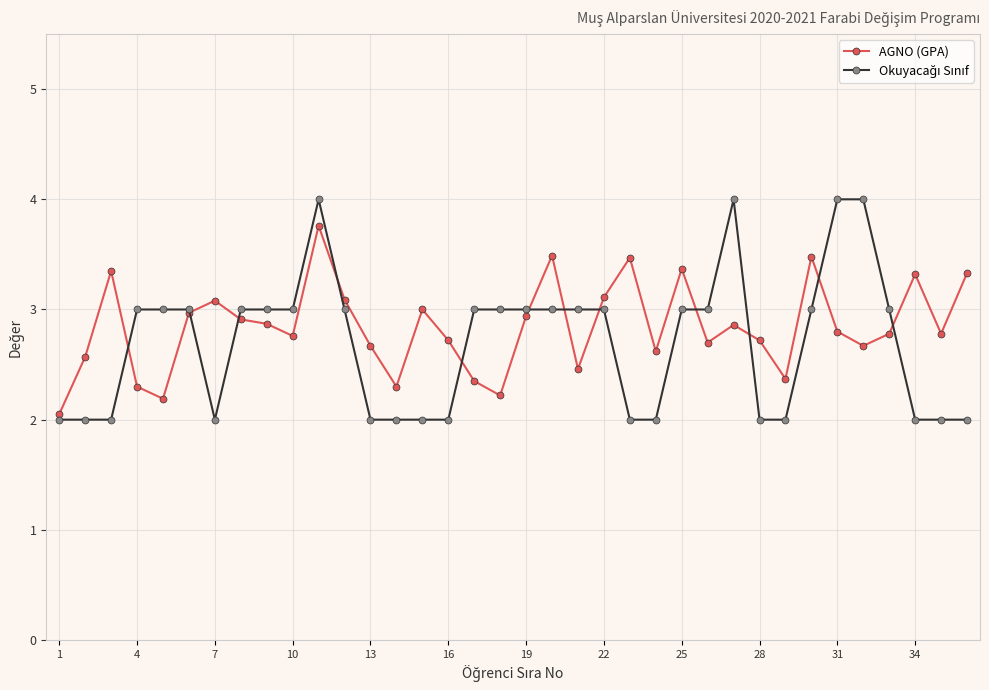

What is the greatest value displayed?

4.0